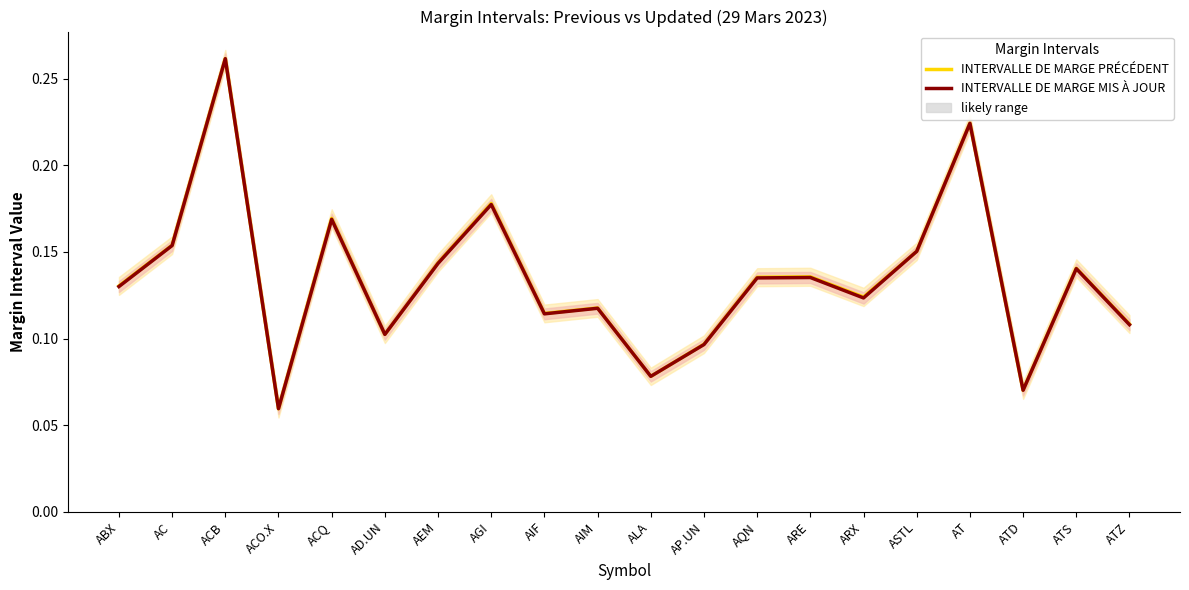

The INTERVALLE DE MARGE PRÉCÉDENT series shows 0.0 at ALA. True or false?

False